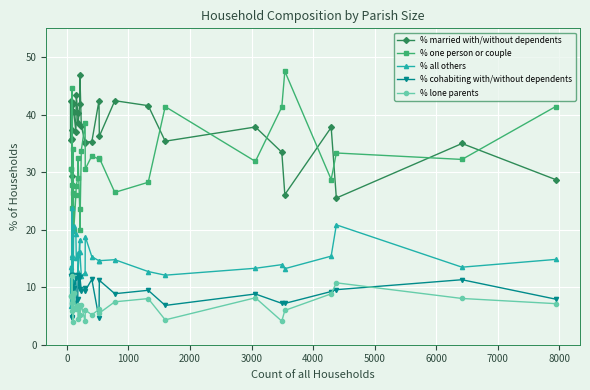

Is it true that % married with/without dependents equals 55.2 at 15?

False